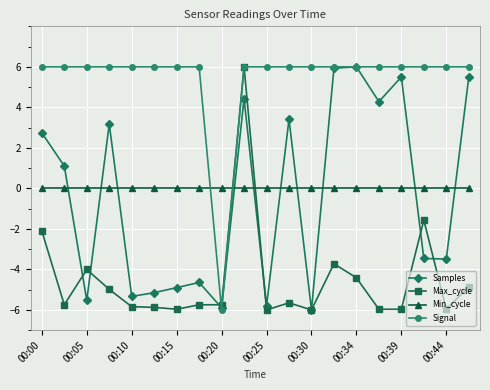

What is the smallest value displayed?

-6.0